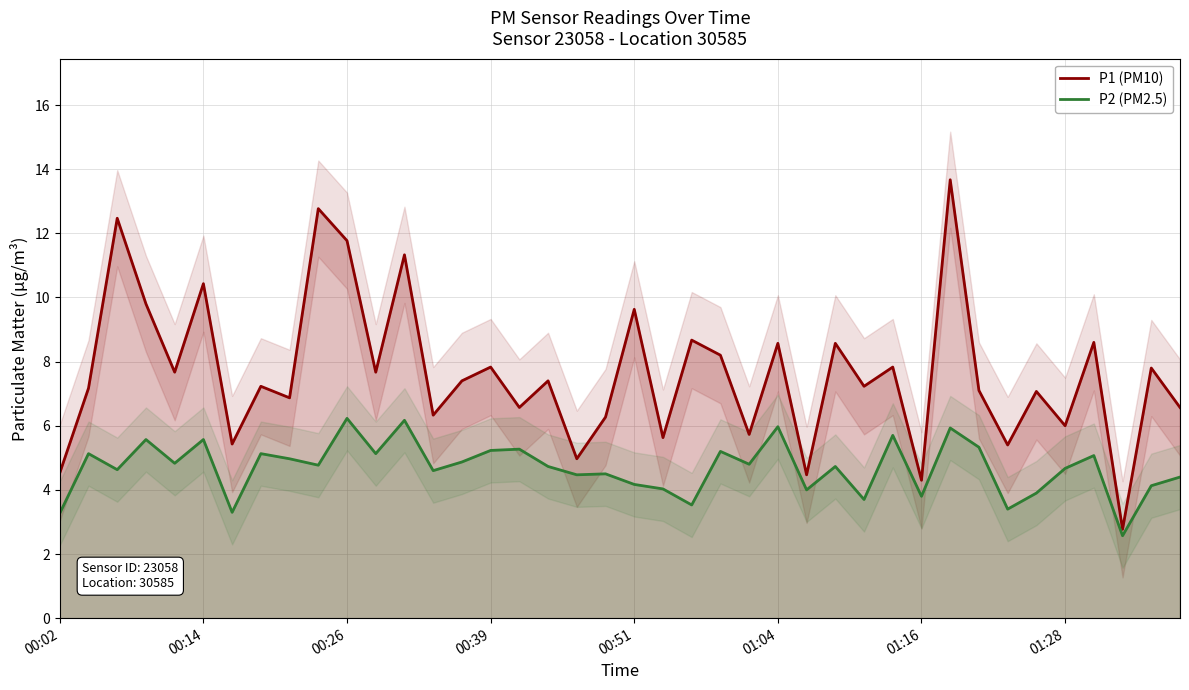

How many values in the P2 (PM2.5) series are below 4?

8